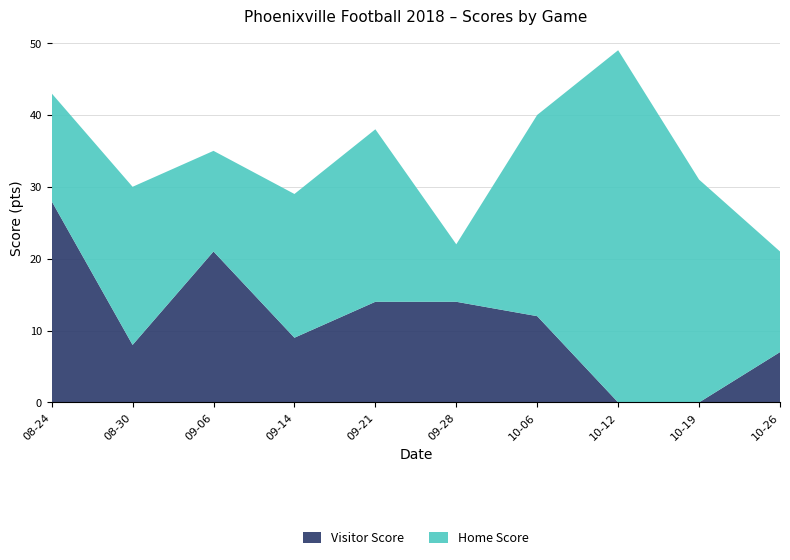

Reading left to right, list all the values displayed in this chart.

Home Score: 15	22	14	20	24	8	28	49	31	14
Visitor Score: 28	8	21	9	14	14	12	0	0	7